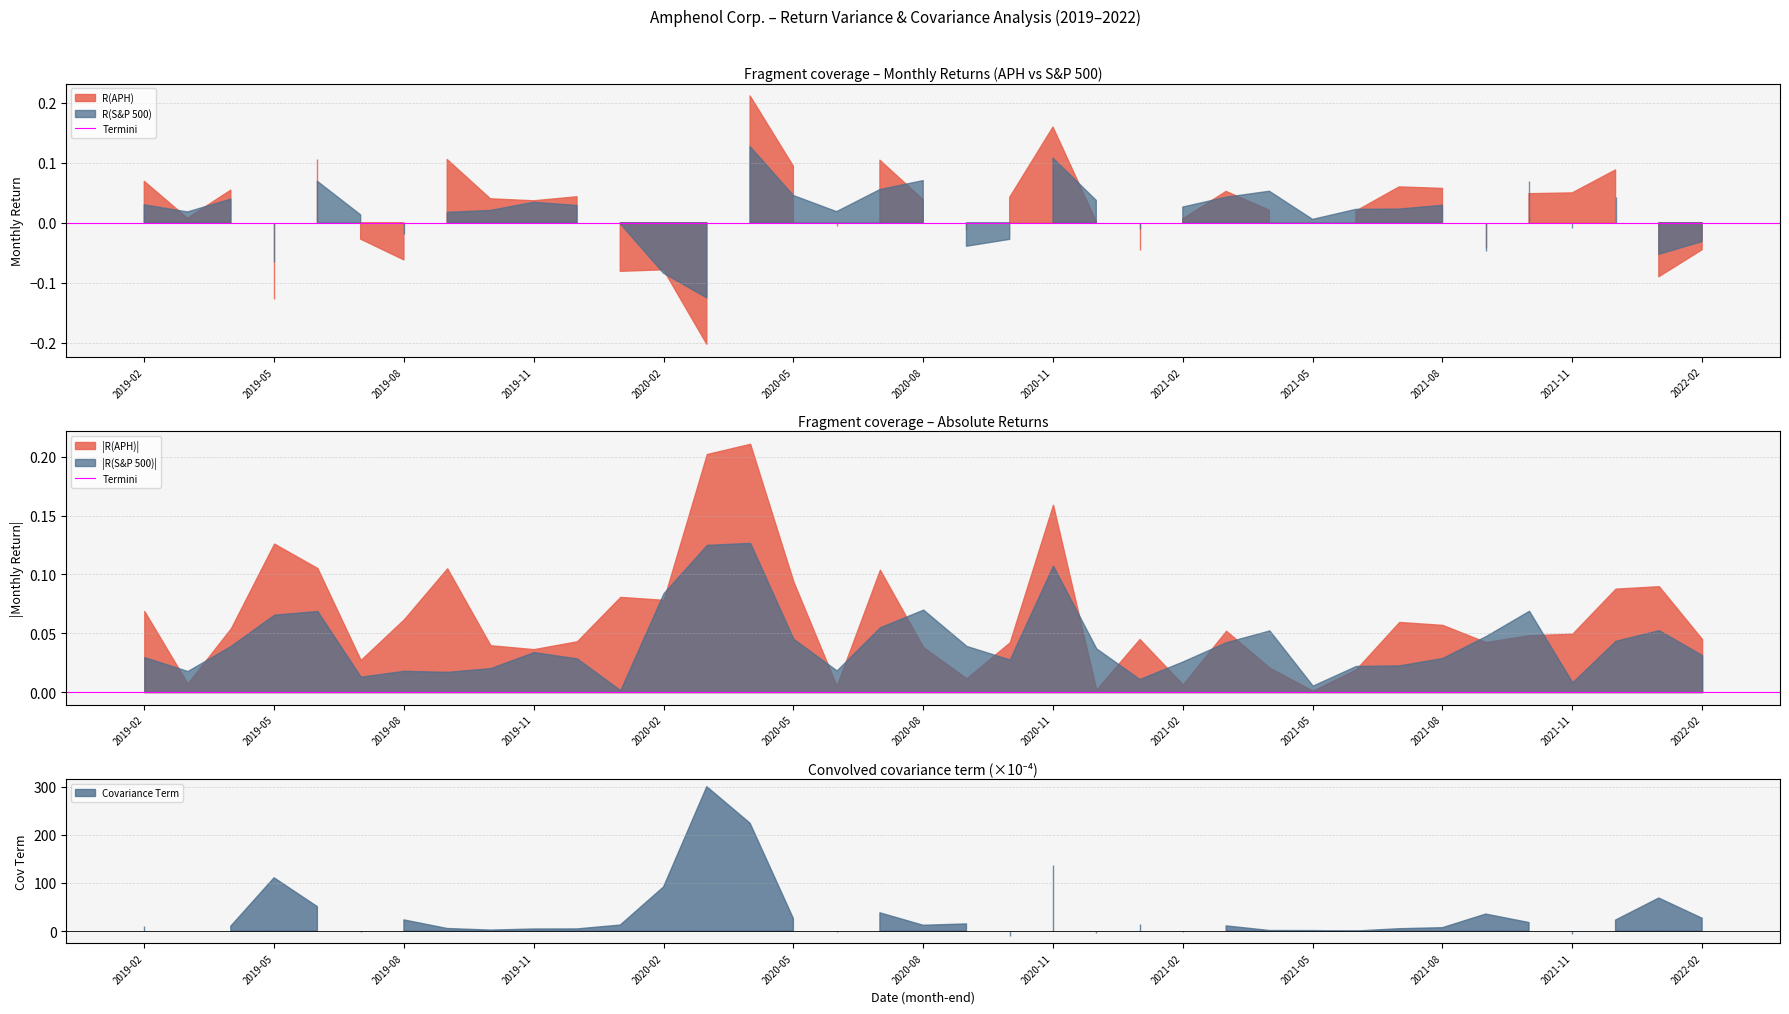

At how many categories does at least one series exceed 57?

6